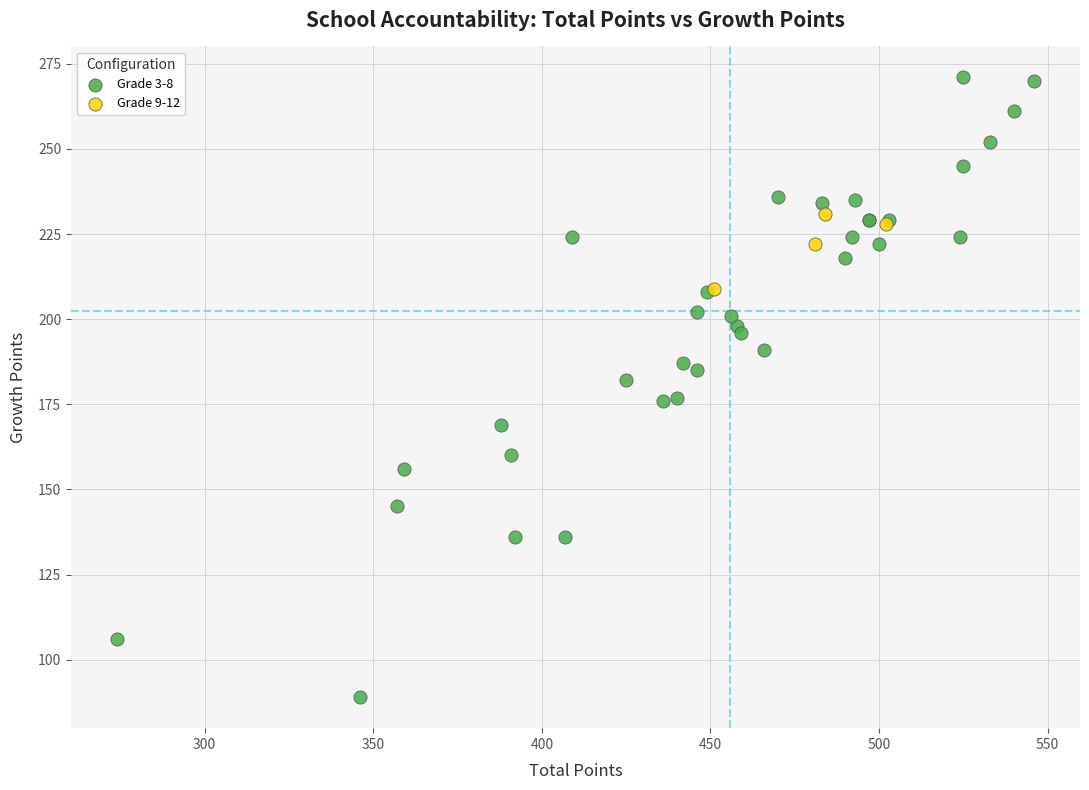

Which series has the largest Y range (max minus min)?

Grade 3-8